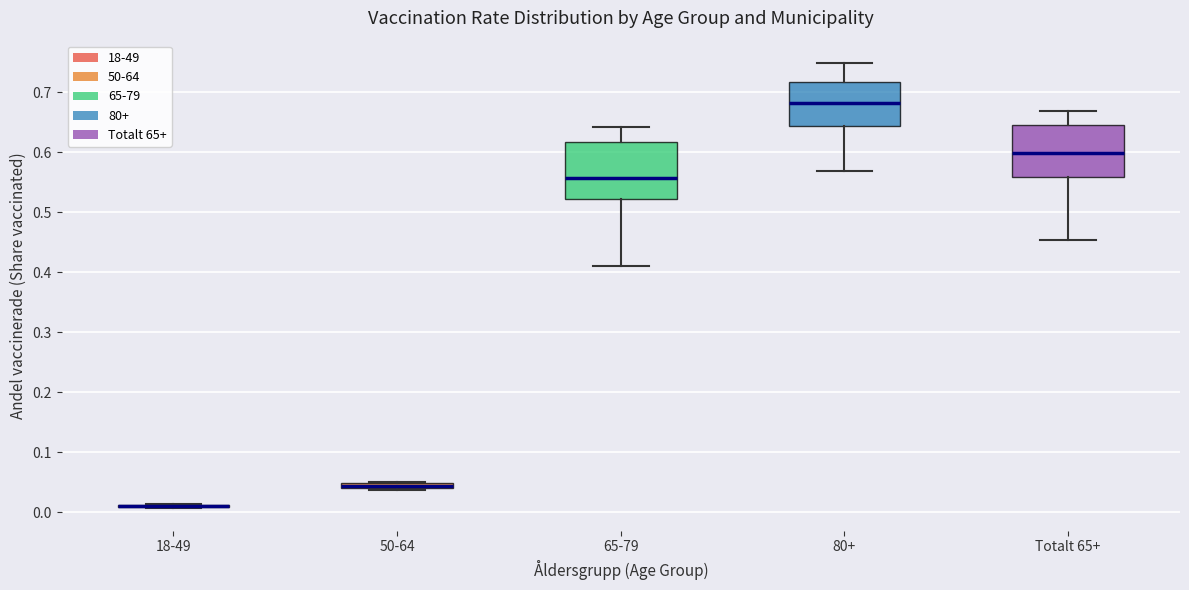

Where does the upper whisker of the box for Totalt 65+ end on the y-axis? The values are not printed on the chart, so give them approximately, as read against the axis.

0.67